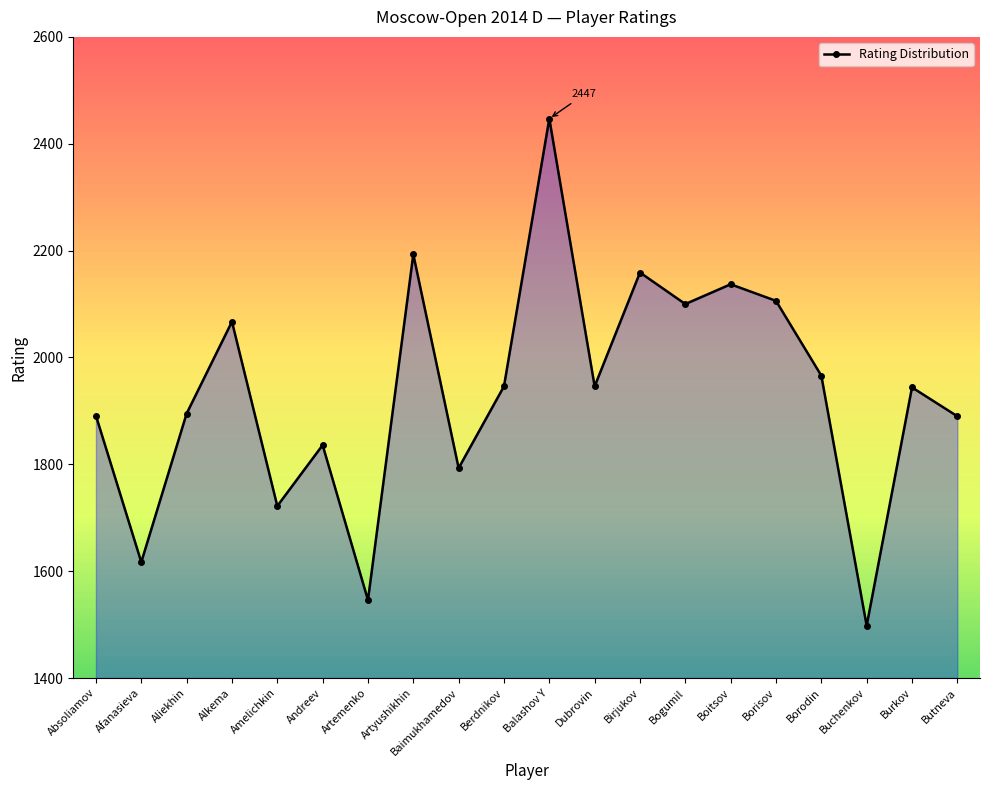

What is the difference between the maximum and minimum values?

949